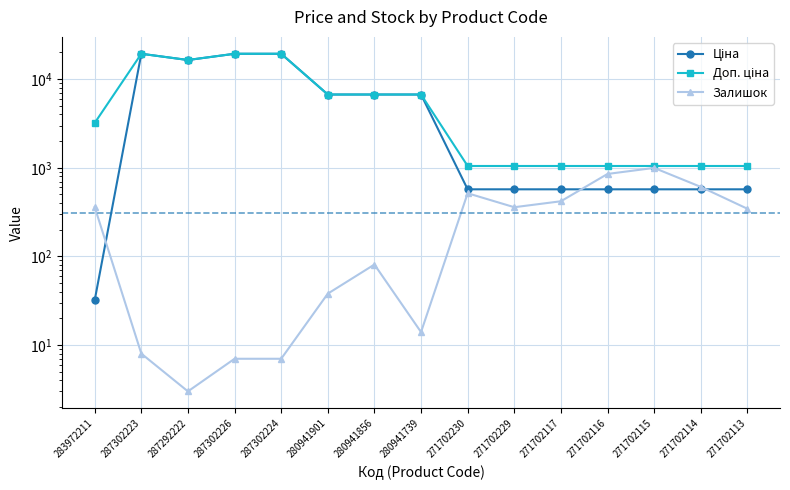

Reading right to left, extract all data points from this chart.

Ціна: 271702113=571.6	271702114=571.6	271702115=571.6	271702116=571.6	271702117=571.6	271702229=571.6	271702230=571.6	280941739=6710.2	280941856=6710.2	280941901=6710.2	287302224=19343.1	287302226=19343.1	287292222=16448.2	287302223=19343.1	283972211=32.0
Доп. ціна: 271702113=1048.0	271702114=1048.0	271702115=1048.0	271702116=1048.0	271702117=1048.0	271702229=1048.0	271702230=1048.0	280941739=6710.2	280941856=6710.2	280941901=6710.2	287302224=19343.1	287302226=19343.1	287292222=16448.2	287302223=19343.1	283972211=3205.0
Залишок: 271702113=345.0	271702114=609.0	271702115=997.0	271702116=852.0	271702117=419.0	271702229=359.0	271702230=516.0	280941739=14.0	280941856=81.0	280941901=38.0	287302224=7.0	287302226=7.0	287292222=3.0	287302223=8.0	283972211=360.0